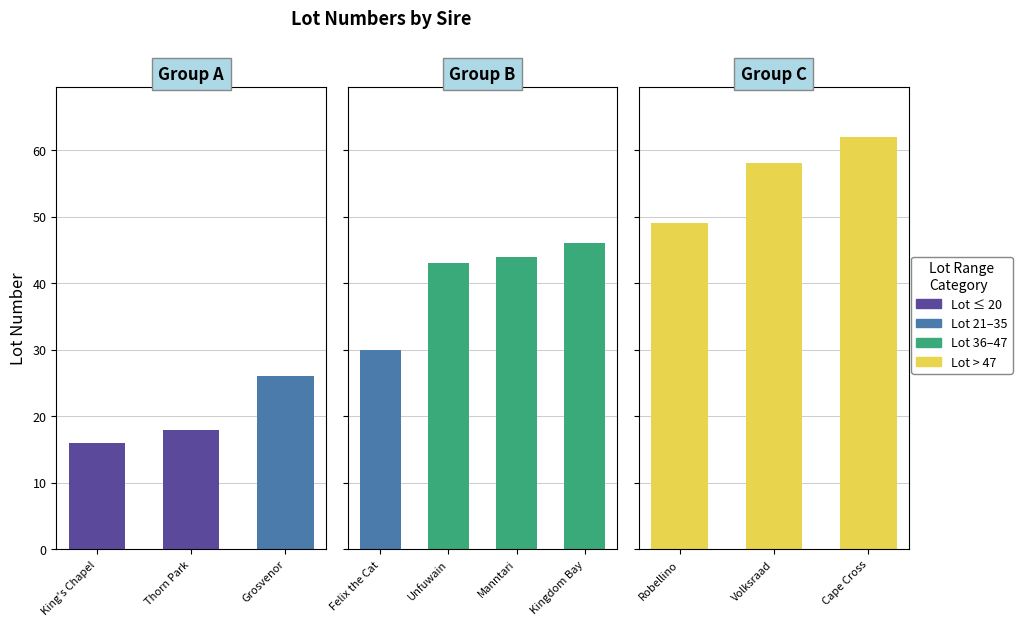

Is it true that the value at Felix the Cat is 30?

True